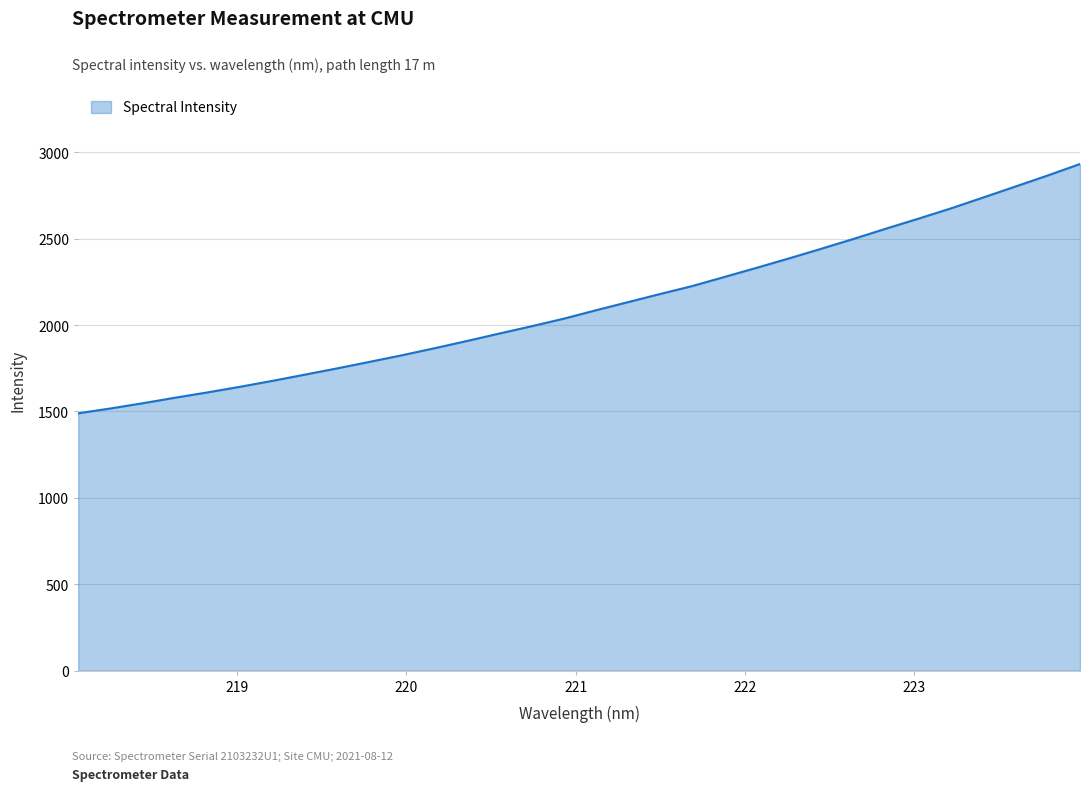

What is the minimum value shown in the chart?

1489.7